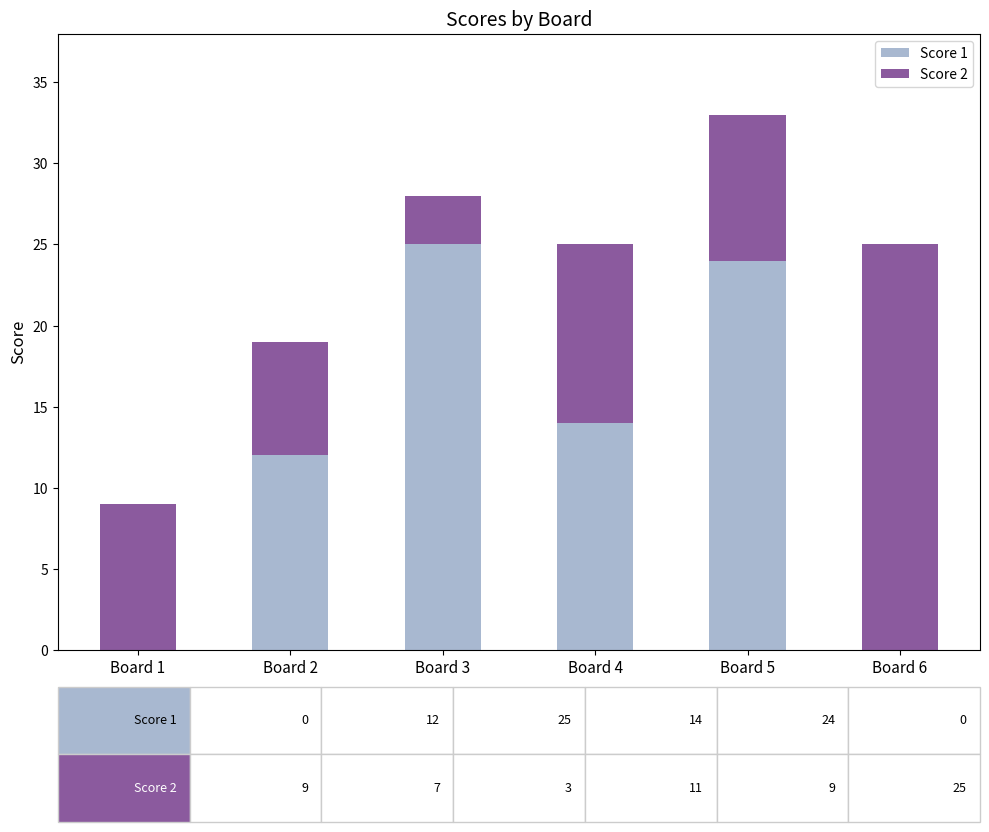

Reading left to right, list the values for the Score 1 series.

Board 1=0	Board 2=12	Board 3=25	Board 4=14	Board 5=24	Board 6=0